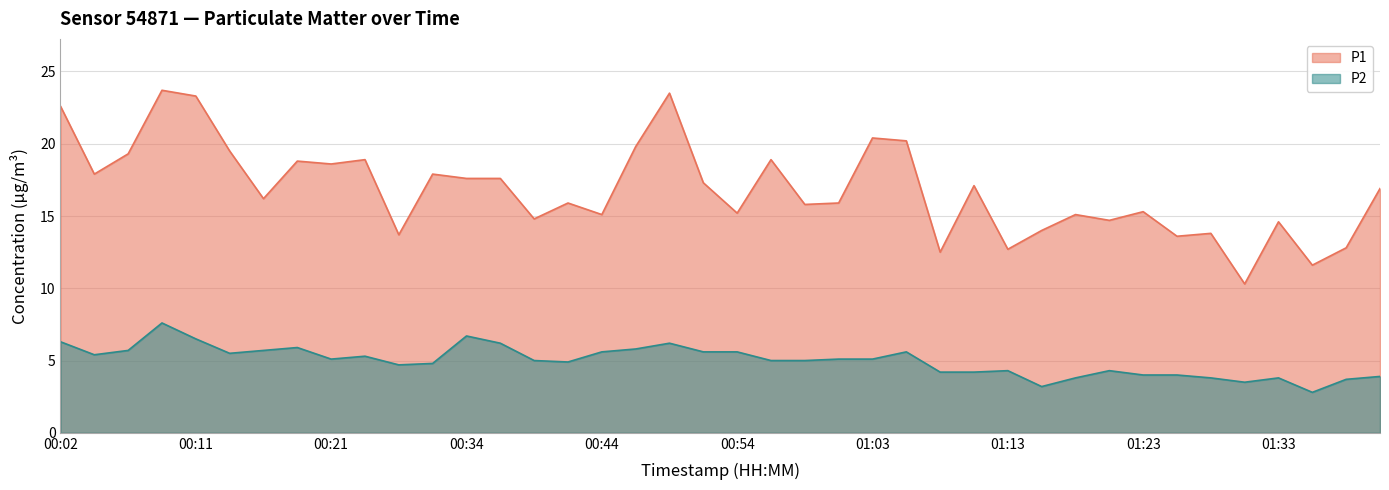

Reading left to right, transcribe all the data shown in this chart.

P1: 22.6	17.9	19.3	23.7	23.3	19.5	16.2	18.8	18.6	18.9	13.7	17.9	17.6	17.6	14.8	15.9	15.1	19.8	23.5	17.3	15.2	18.9	15.8	15.9	20.4	20.2	12.5	17.1	12.7	14.0	15.1	14.7	15.3	13.6	13.8	10.3	14.6	11.6	12.8	16.9
P2: 6.3	5.4	5.7	7.6	6.5	5.5	5.7	5.9	5.1	5.3	4.7	4.8	6.7	6.2	5.0	4.9	5.6	5.8	6.2	5.6	5.6	5.0	5.0	5.1	5.1	5.6	4.2	4.2	4.3	3.2	3.8	4.3	4.0	4.0	3.8	3.5	3.8	2.8	3.7	3.9